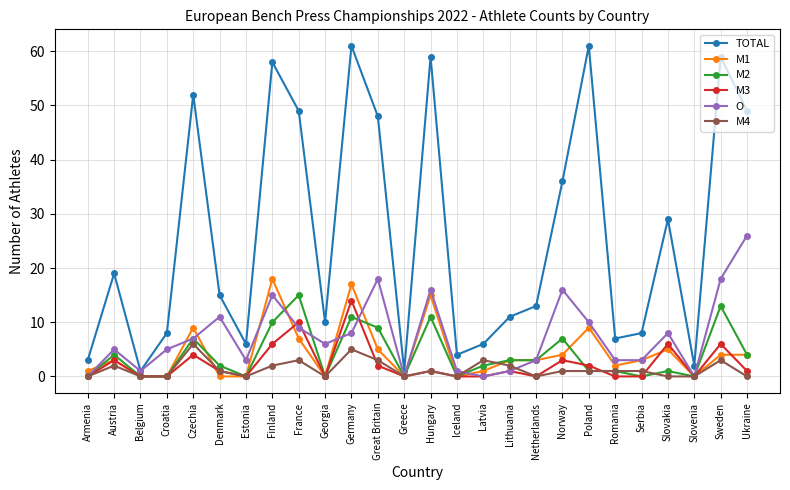

How many categories are shown in the chart?

26